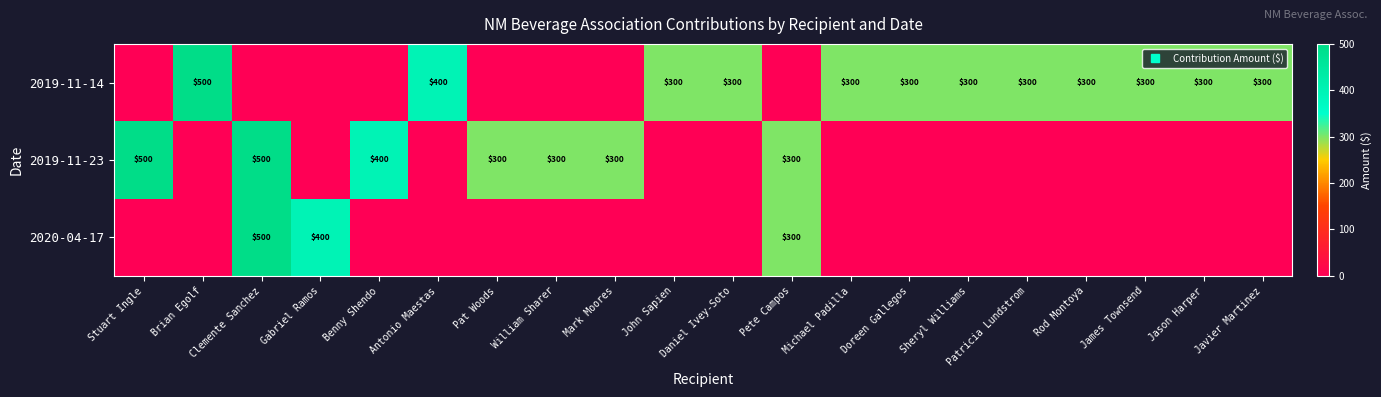

Rank the series at Jason Harper from lowest to highest value.

2019-11-23, 2020-04-17, 2019-11-14